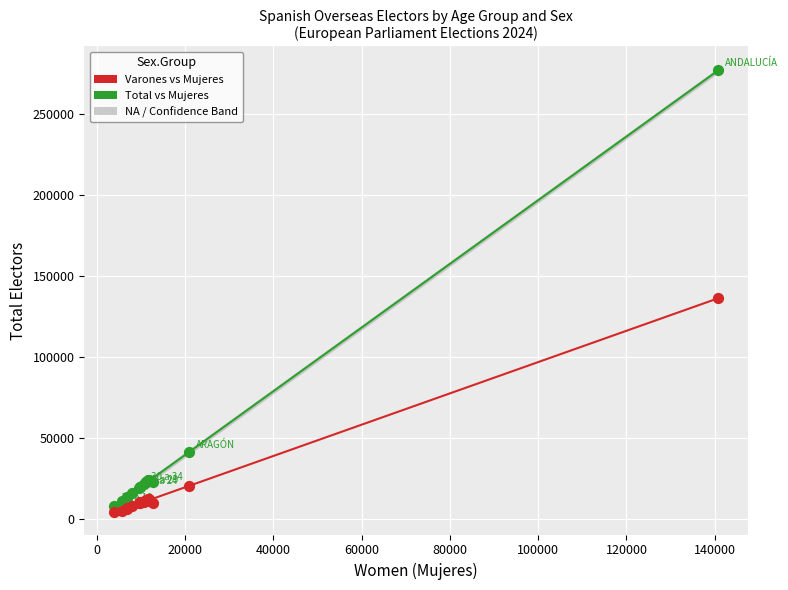

Across all series, what Y value is closest to 140444?

136060